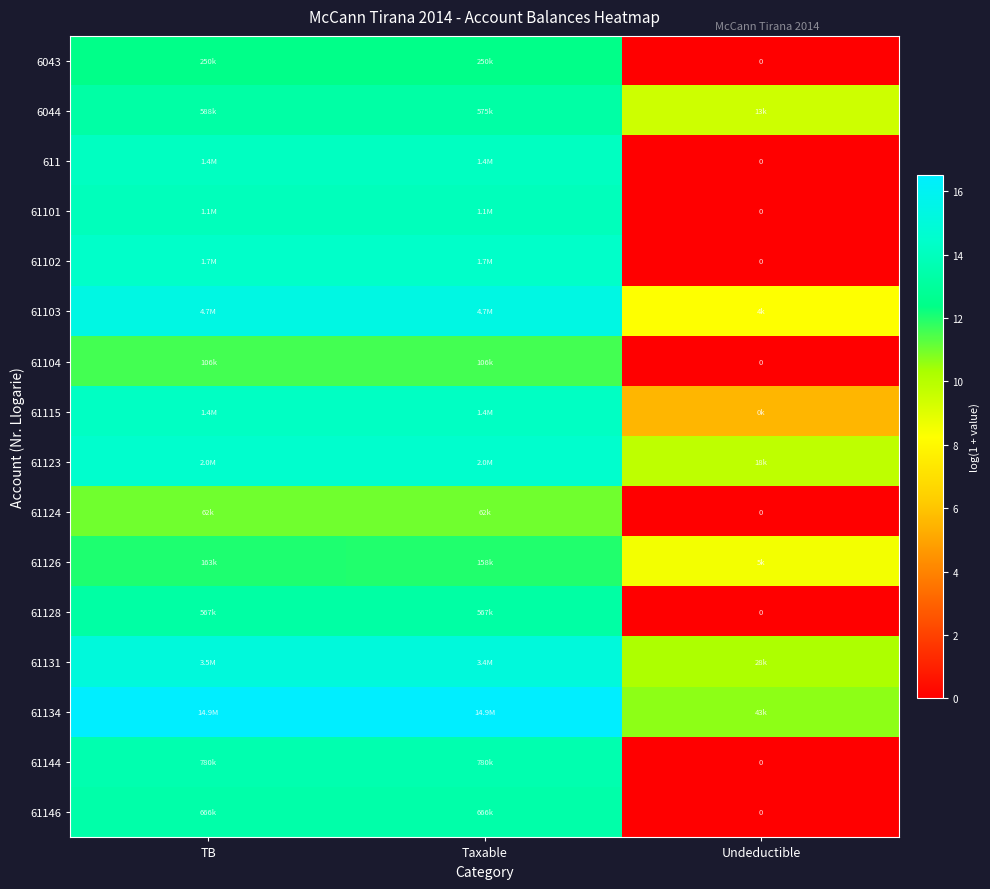

Count the number of categories in the chart.

3